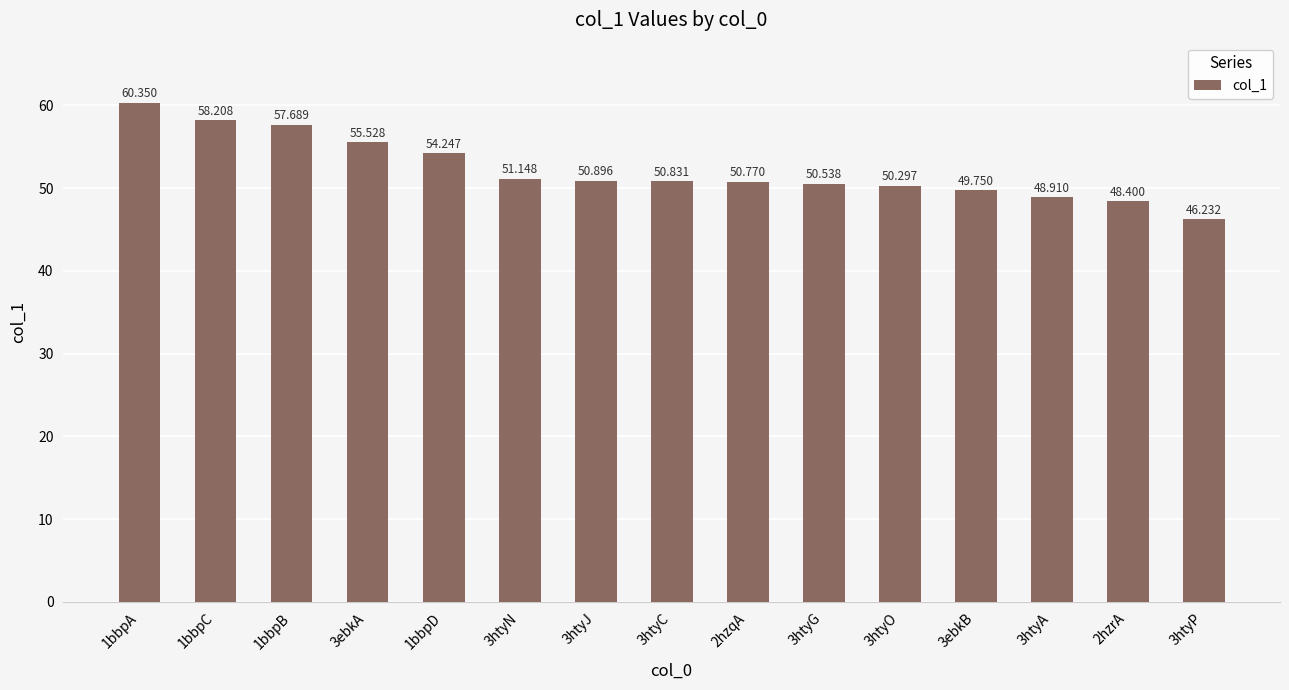

What is the difference between the maximum and minimum values?

14.1